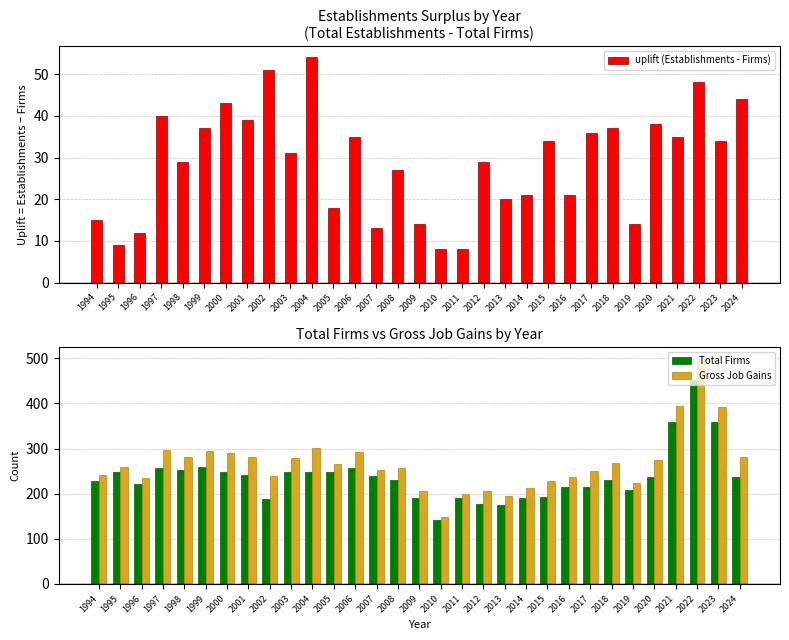

What is the average value of the uplift (Establishments - Firms) series?

29